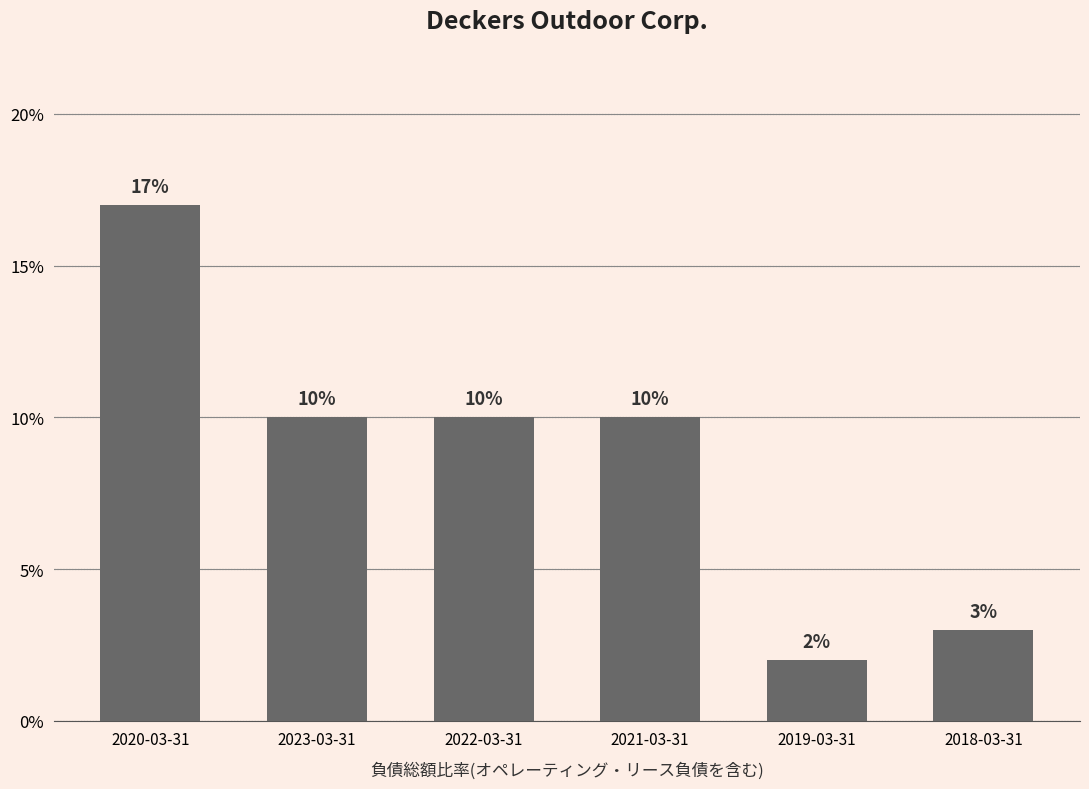

Which category has the lowest value across all series?

2019-03-31